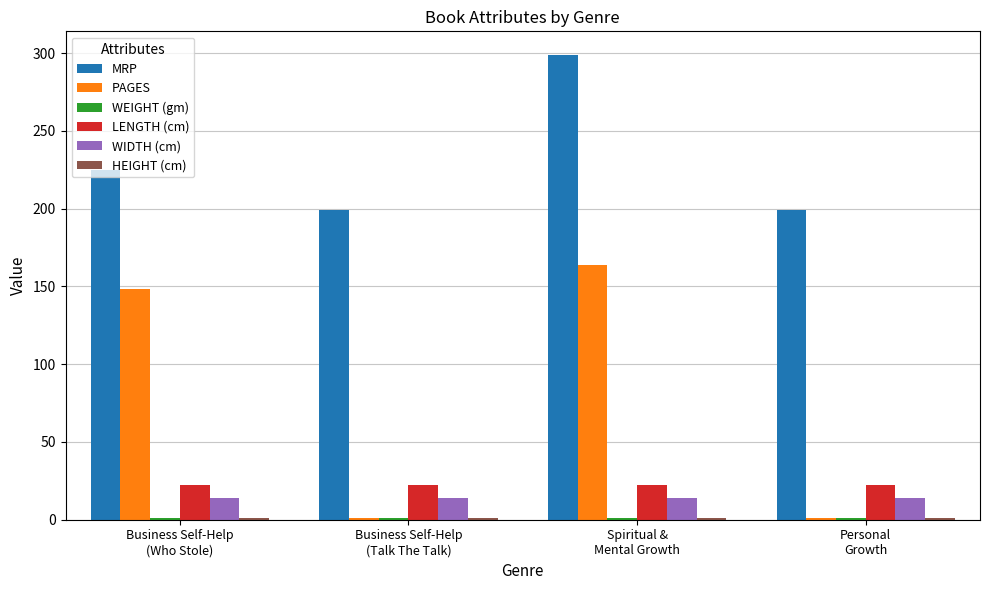

Which series has the largest total across all categories?

MRP